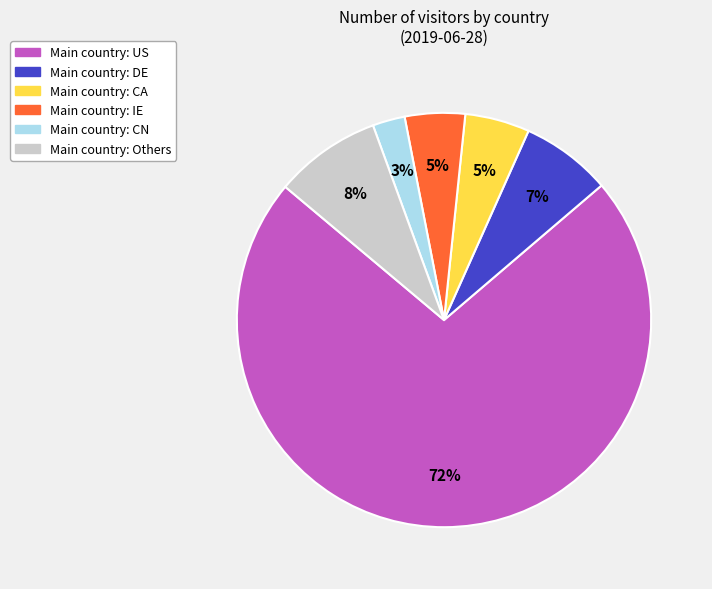

To the nearest percent, what is the average slice percentage?

17%